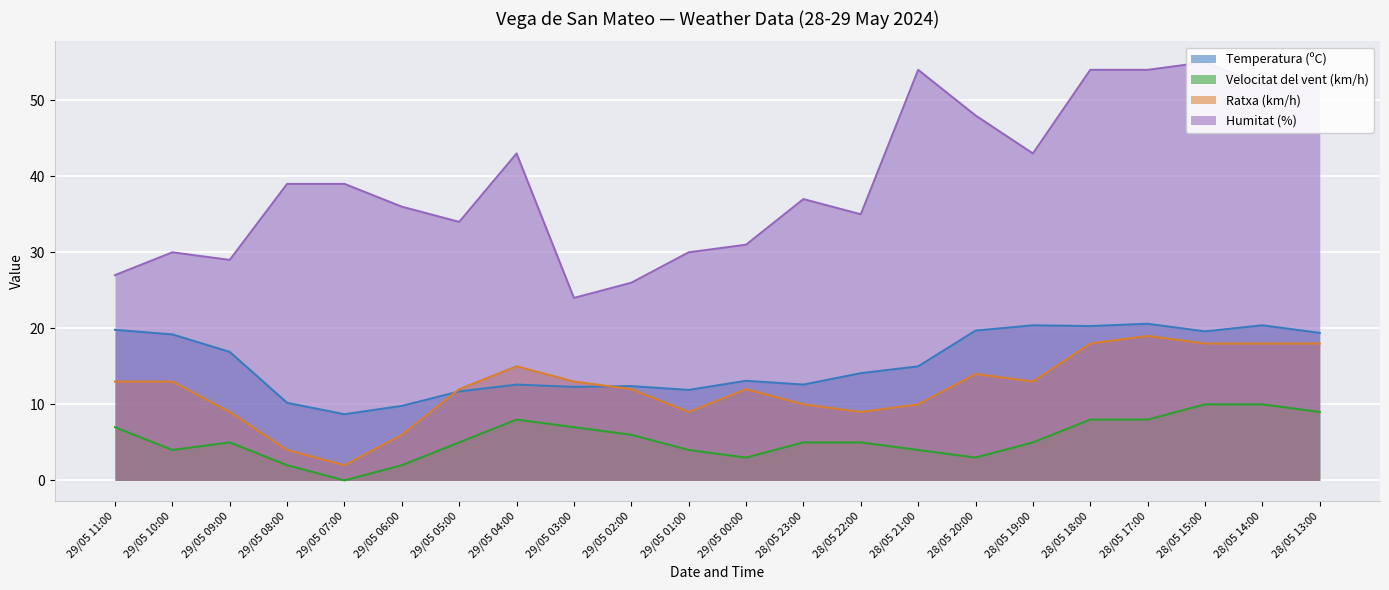

At which category does Humitat (%) reach its first local valley?

29/05 09:00